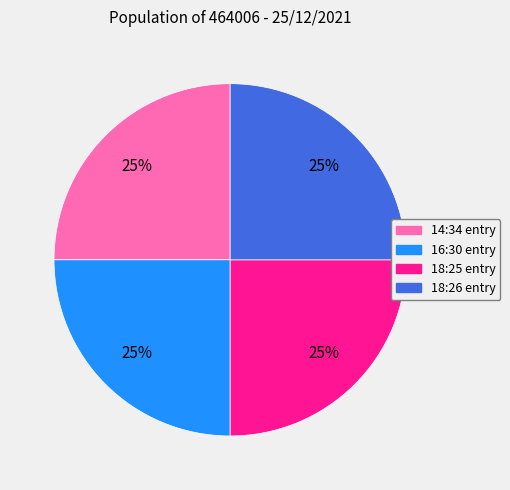

Is it true that 18:25 entry is 17% of the pie?

False